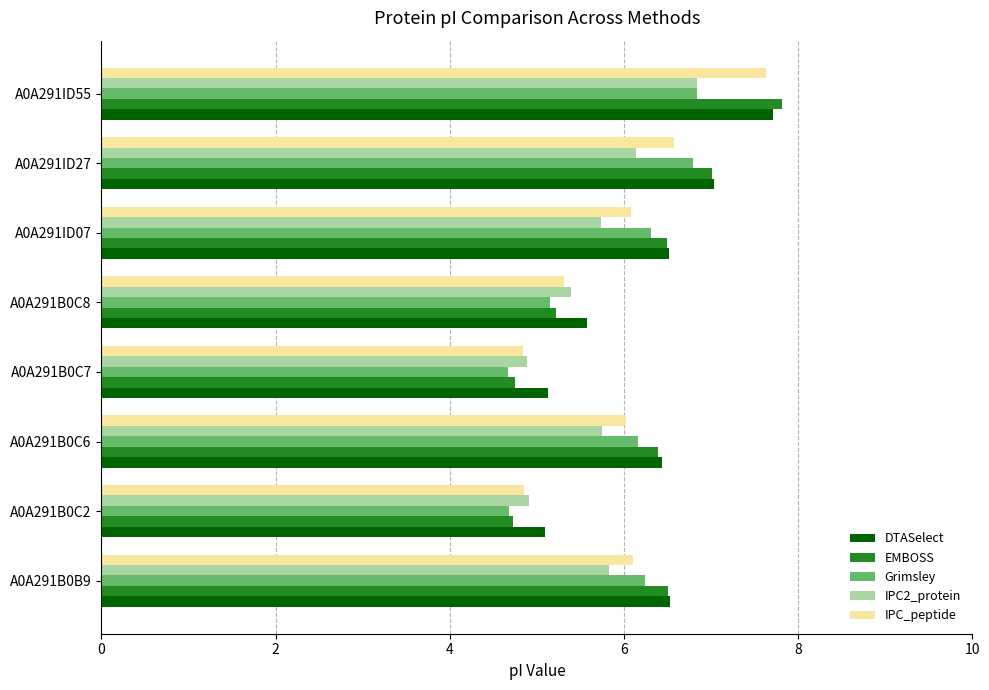

At which label is Grimsley closest to 5?

A0A291B0C8